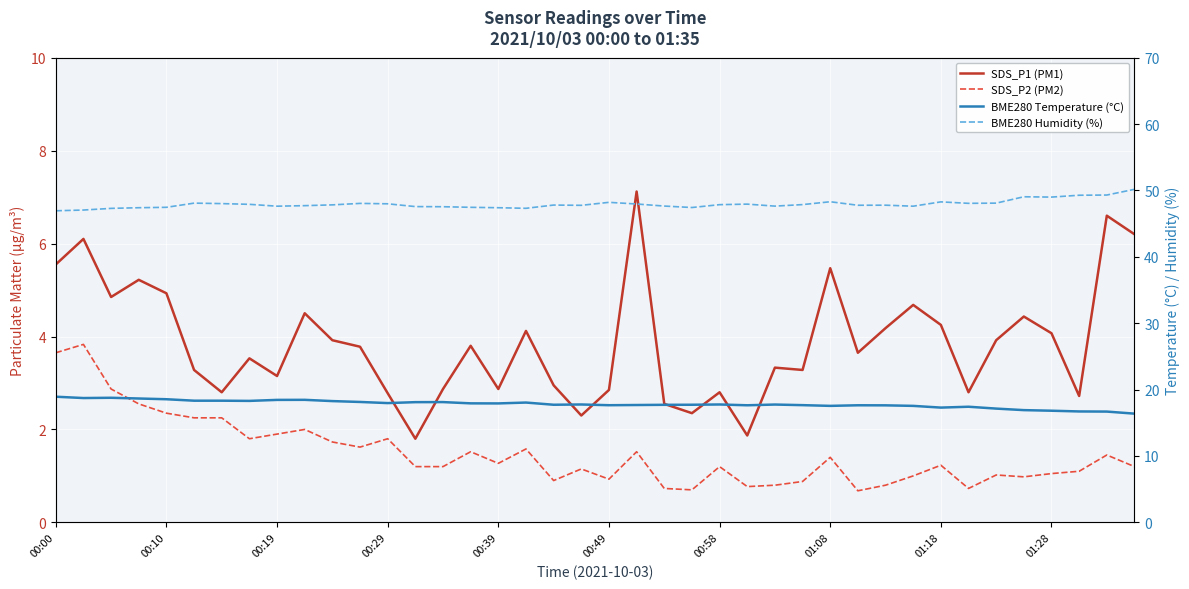

What is the approximate value of SDS_P2 (PM2) at 01:18?

1.2